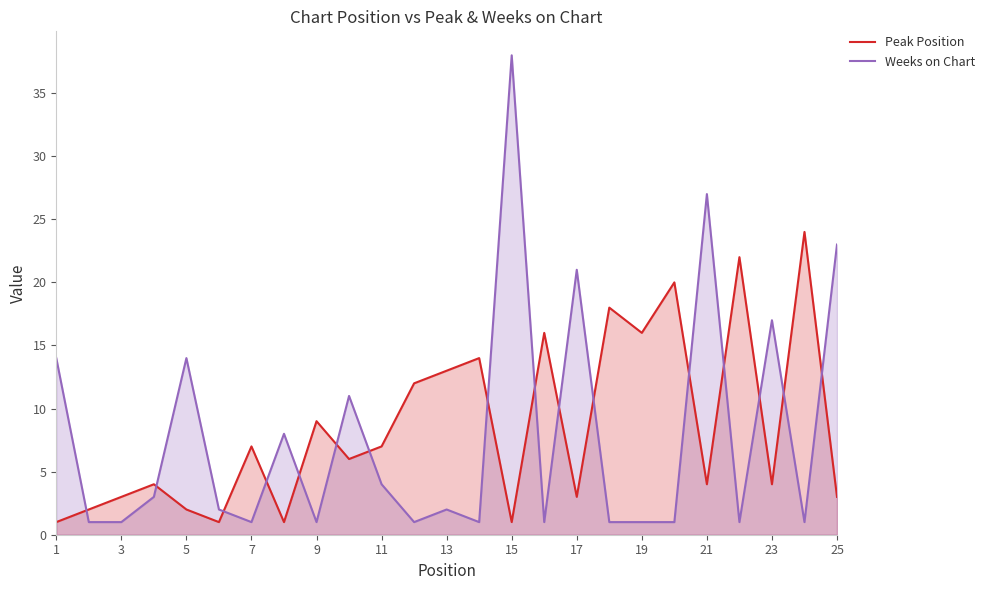

What are all the series names shown in the legend?

Peak Position, Weeks on Chart